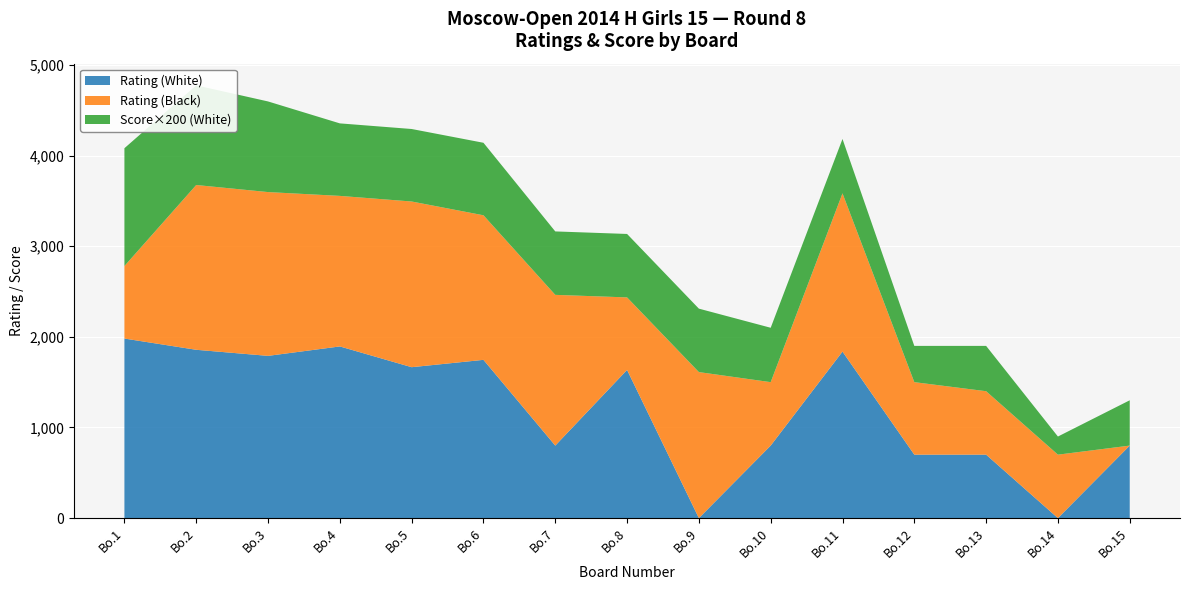

Reading left to right, list all the values displayed in this chart.

Rating (White): 1981.0	1857.0	1790.0	1894.0	1665.0	1746.0	800.0	1635.0	0.0	800.0	1837.0	700.0	700.0	0.0	800.0
Rating (Black): 800.0	1818.0	1807.0	1661.0	1828.0	1595.0	1663.0	800.0	1611.0	700.0	1746.0	800.0	700.0	700.0	0.0
Score (White): 6.5	5.5	5.0	4.0	4.0	4.0	3.5	3.5	3.5	3.0	3.0	2.0	2.5	1.0	2.5